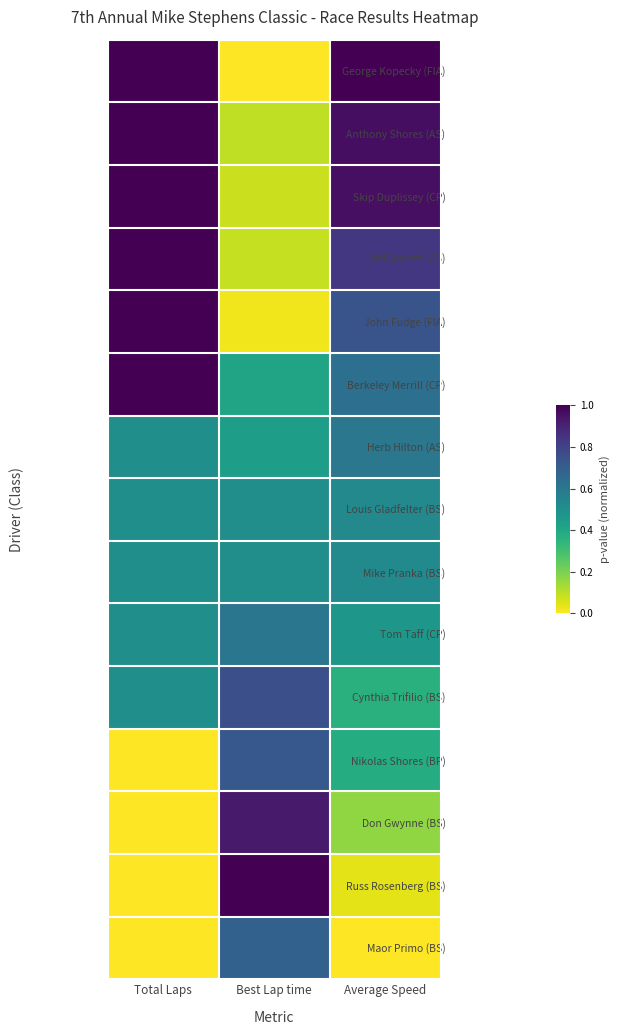

At which category does the chart reach its peak across all series?

Total Laps